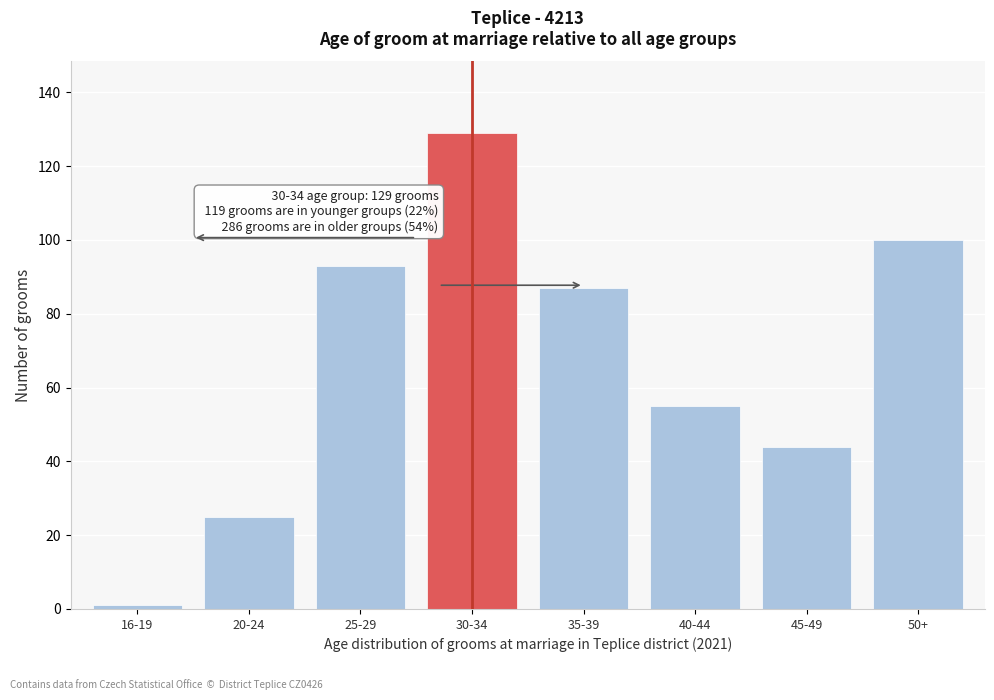

Reading left to right, transcribe all the data shown in this chart.

16-19=1	20-24=25	25-29=93	30-34=129	35-39=87	40-44=55	45-49=44	50+=100